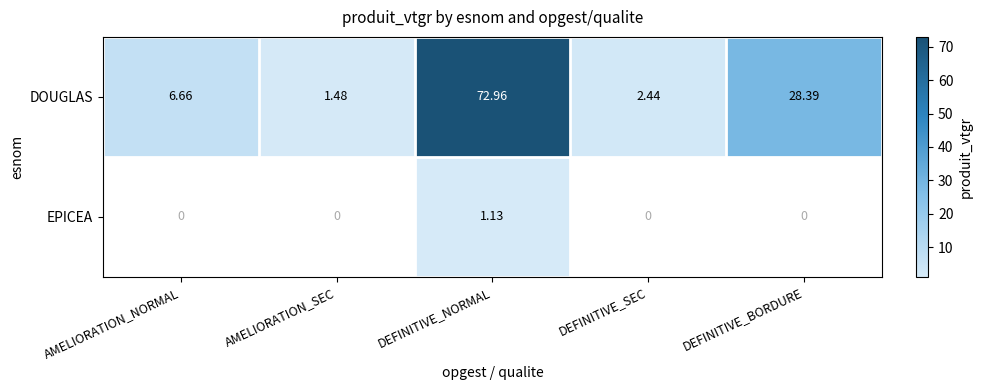

Where is DOUGLAS nearest to the value 37?

DEFINITIVE_BORDURE